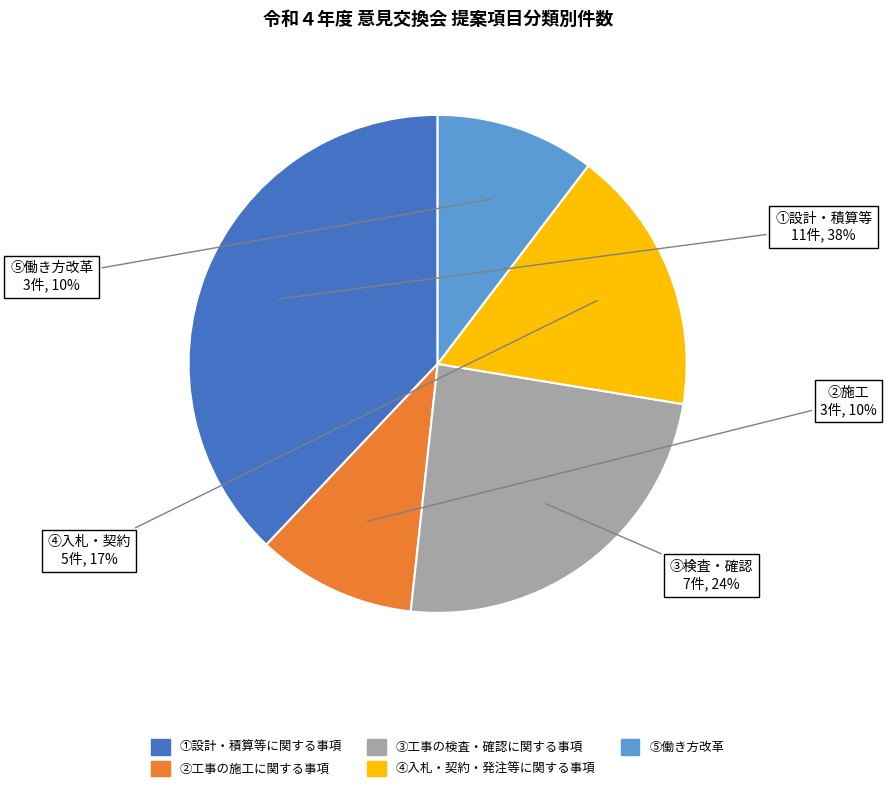

Between ③工事の検査・確認に関する事項 and ④入札・契約・発注等に関する事項, which is larger?

③工事の検査・確認に関する事項